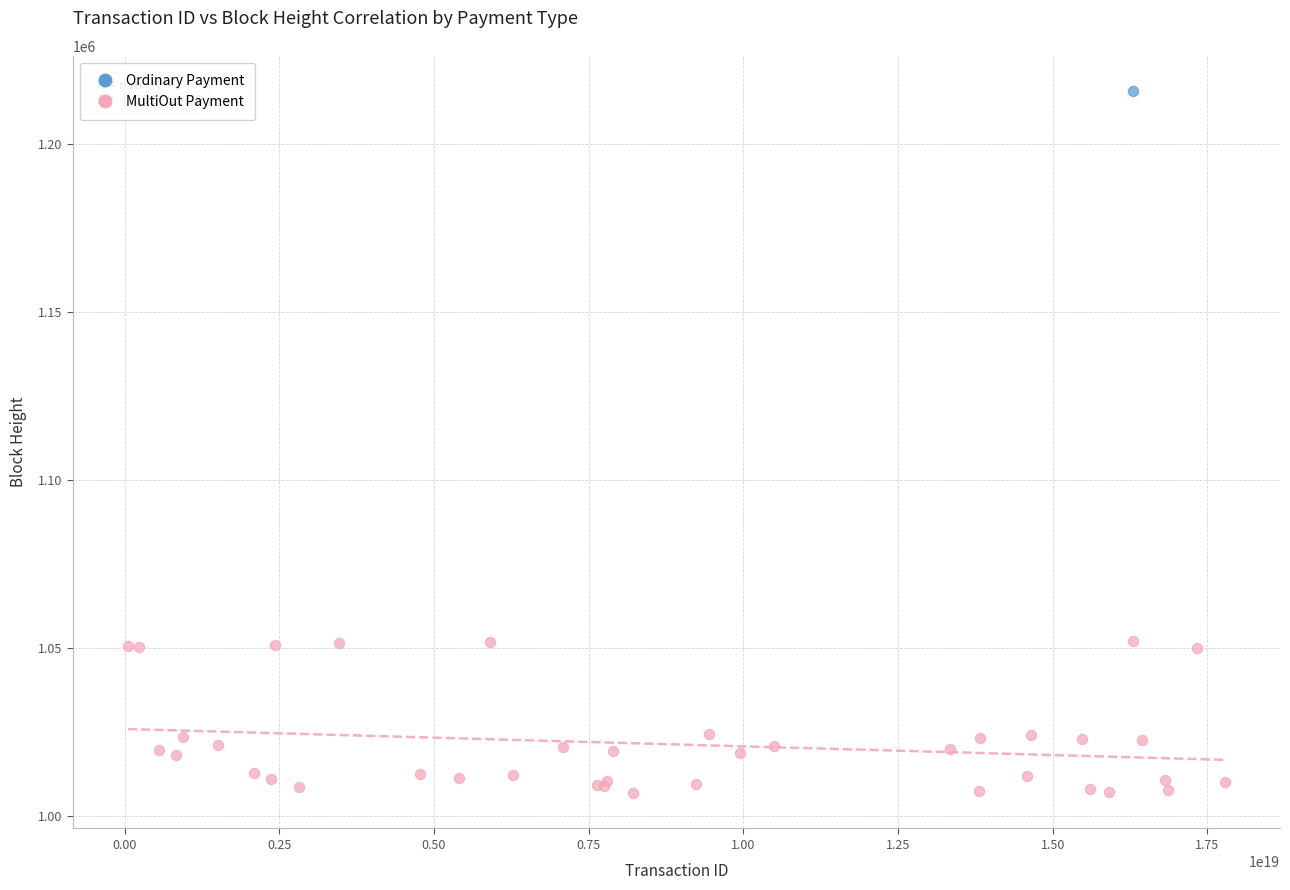

What are all the series names shown in the legend?

Ordinary Payment, MultiOut Payment